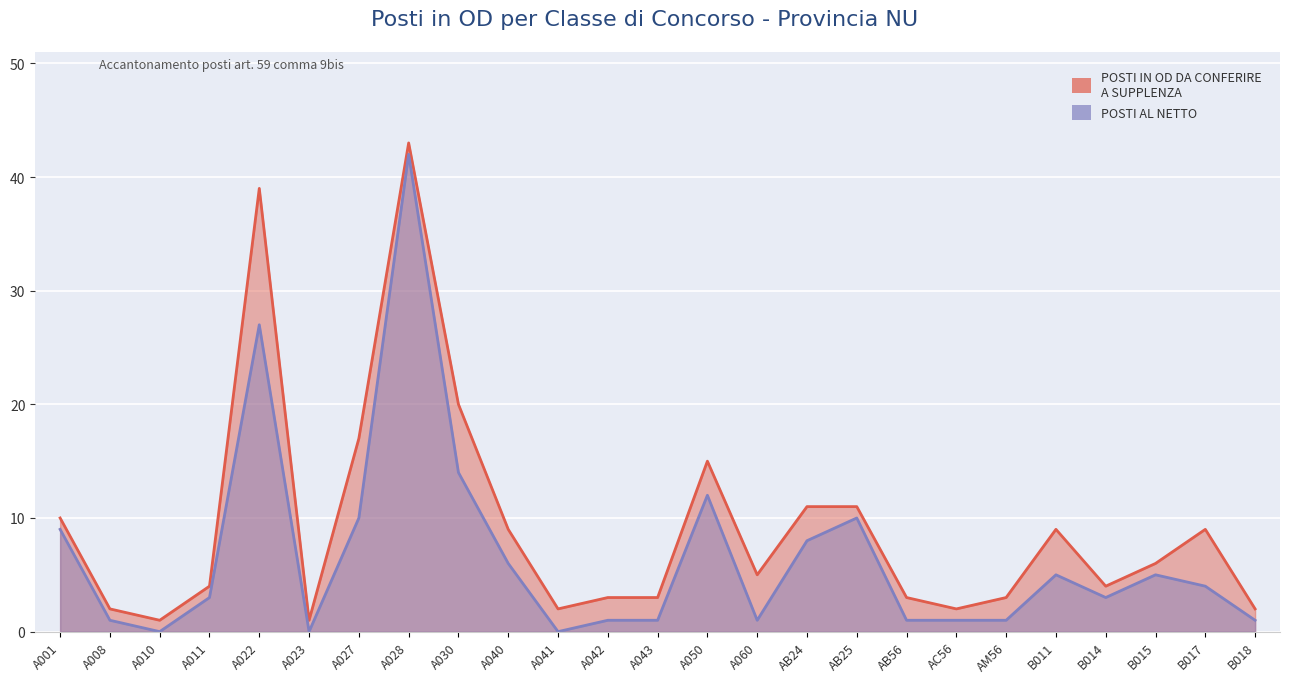

Which series has the widest spread of values?

POSTI IN OD DA CONFERIRE A SUPPLENZA